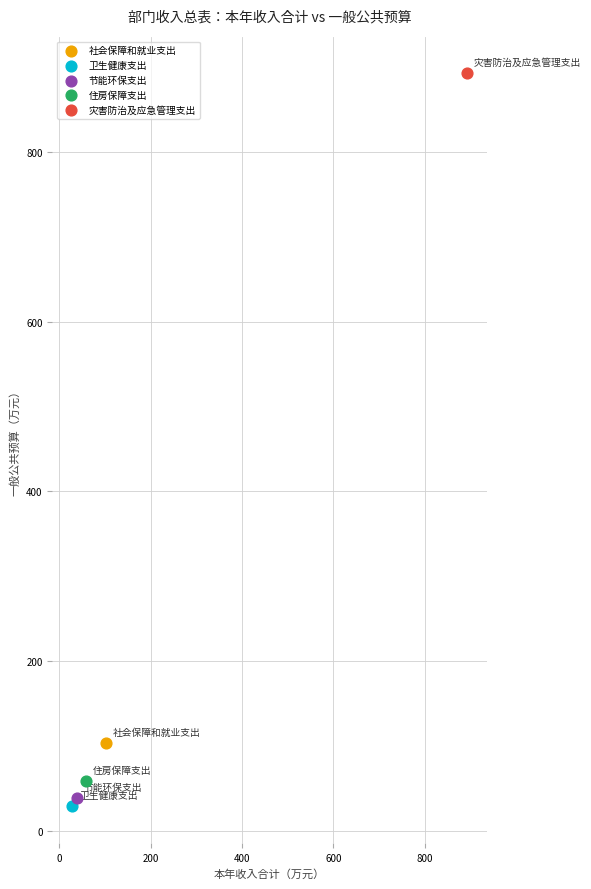

Which series contains the highest Y value?

灾害防治及应急管理支出